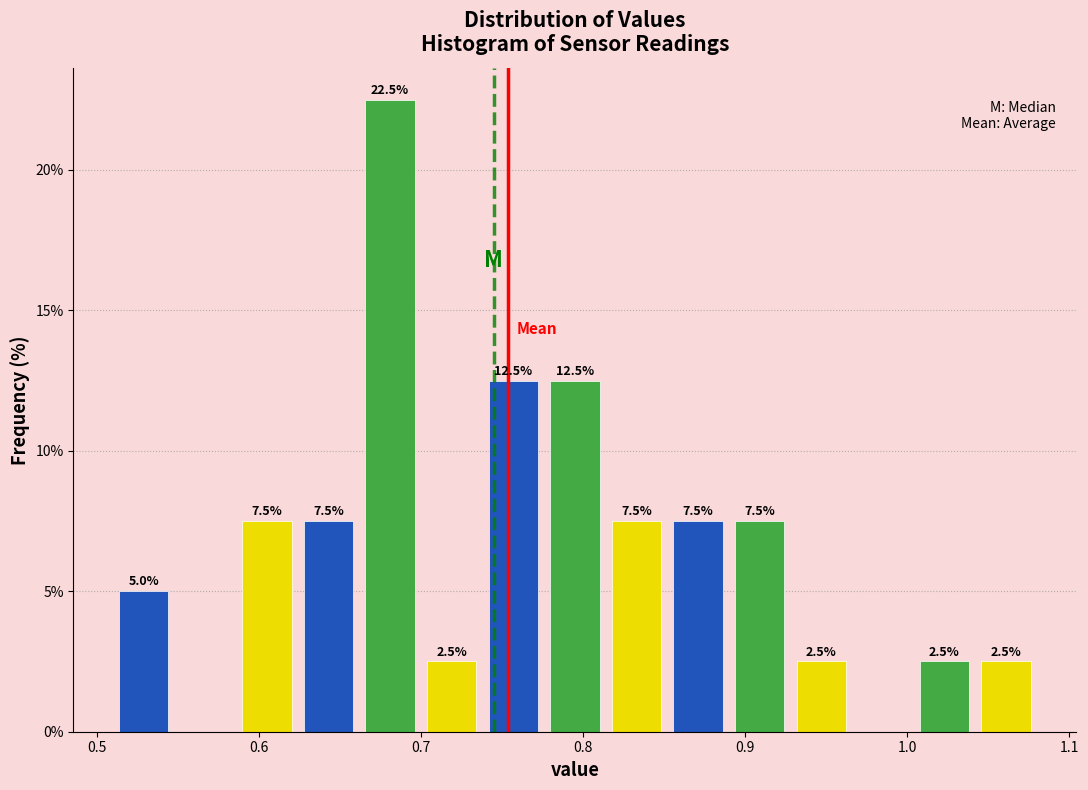

Around what value on the x-axis is the tallest bar? Give the approximate position of its centre, as read against the axis.

0.68